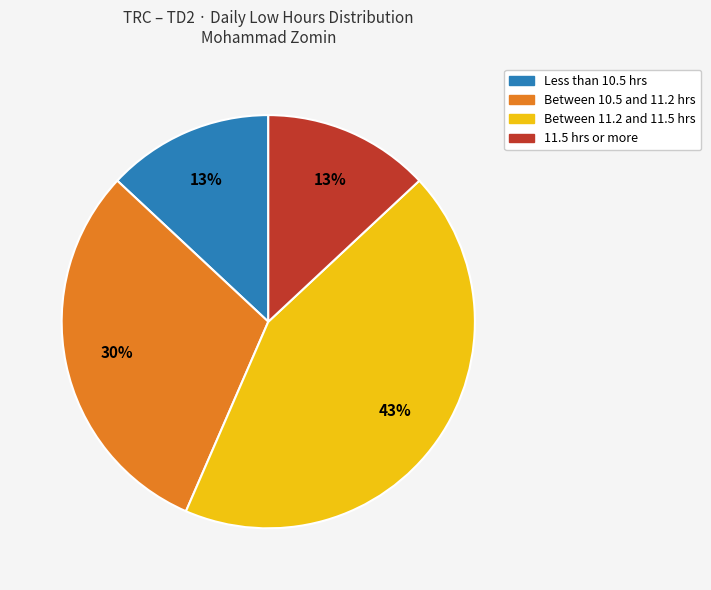

True or false: Less than 10.5 hrs accounts for 13% of the total.

True